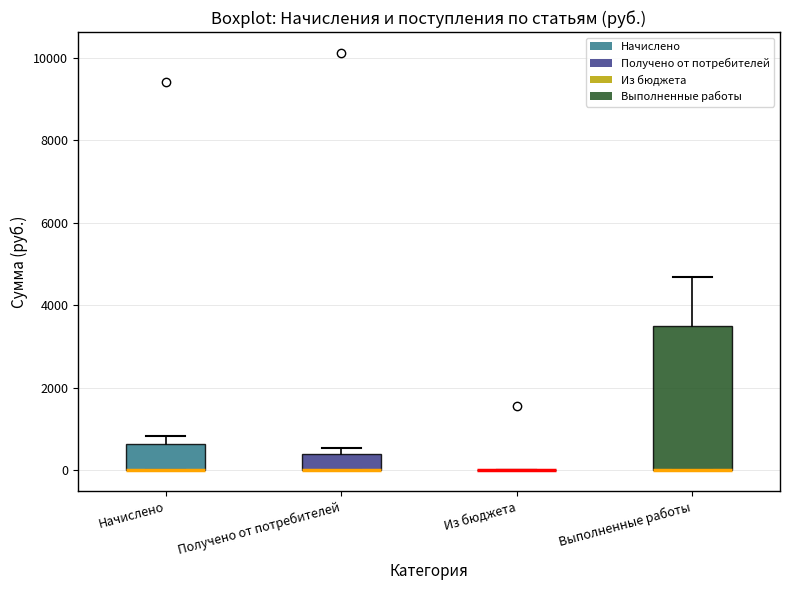

Reading left to right, transcribe this box plot: for each box, give where its median line is, the range the box spans, and where its two whiskers end, as read against the y-axis. The values are not printed on the chart, so give them approximately, as read against the axis.

Начислено: median 0 (drawn on the box's lower edge), box 0 to 600, whiskers 0 to 800
Получено от потребителей: median 0 (drawn on the box's lower edge), box 0 to 400, whiskers 0 to 600
Из бюджета: box collapsed to a line at 0, whiskers 0 to 0
Выполненные работы: median 0 (drawn on the box's lower edge), box 0 to 3600, whiskers 0 to 4600